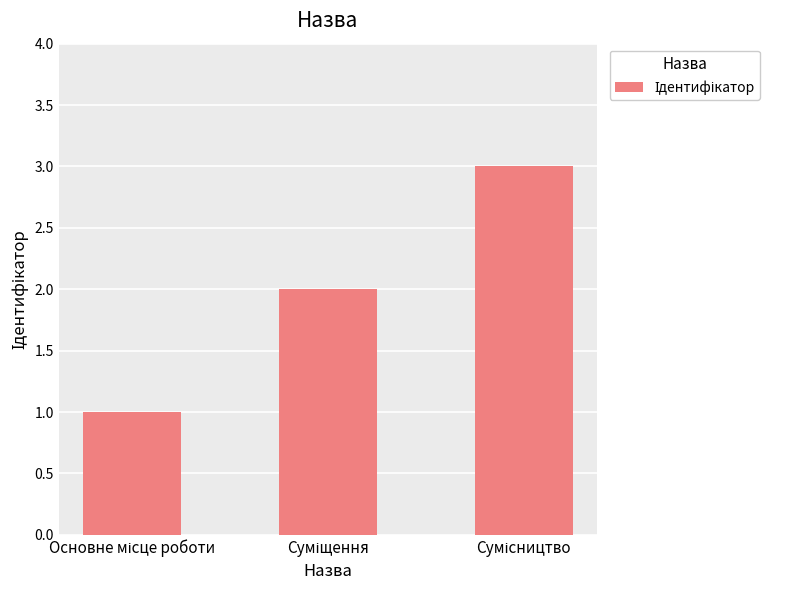

How many bars are there in total?

3